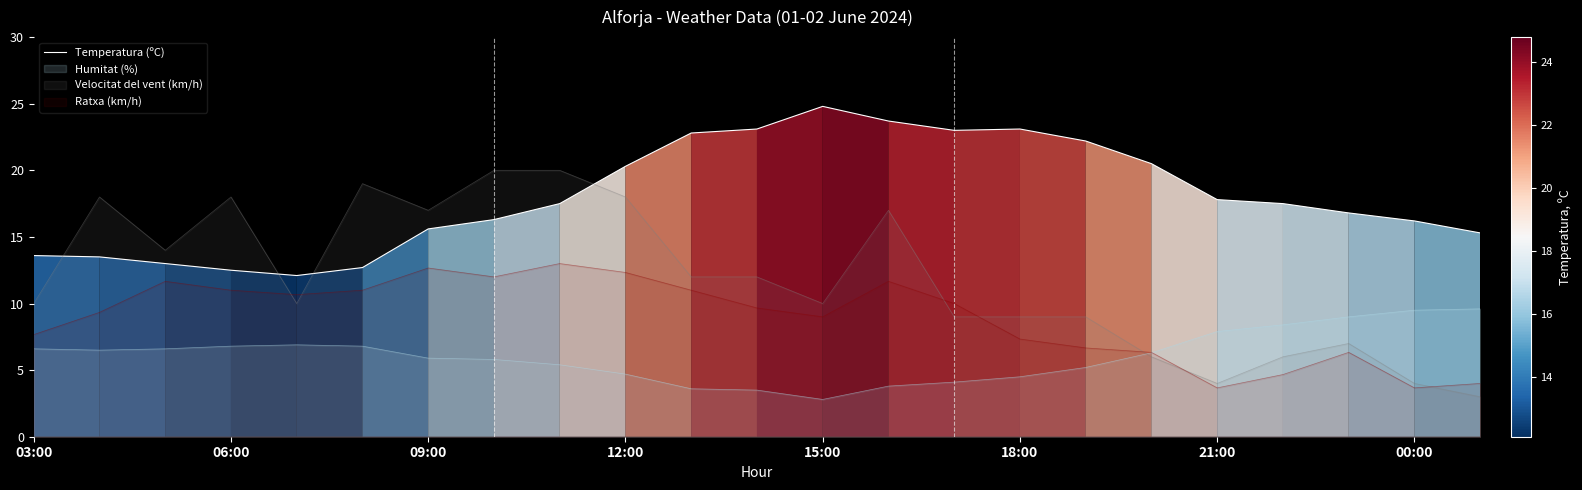

Rank the series by their maximum value, from lowest to highest.

Humitat (%), Ratxa (km/h), Velocitat del vent (km/h), Temperatura (ºC)